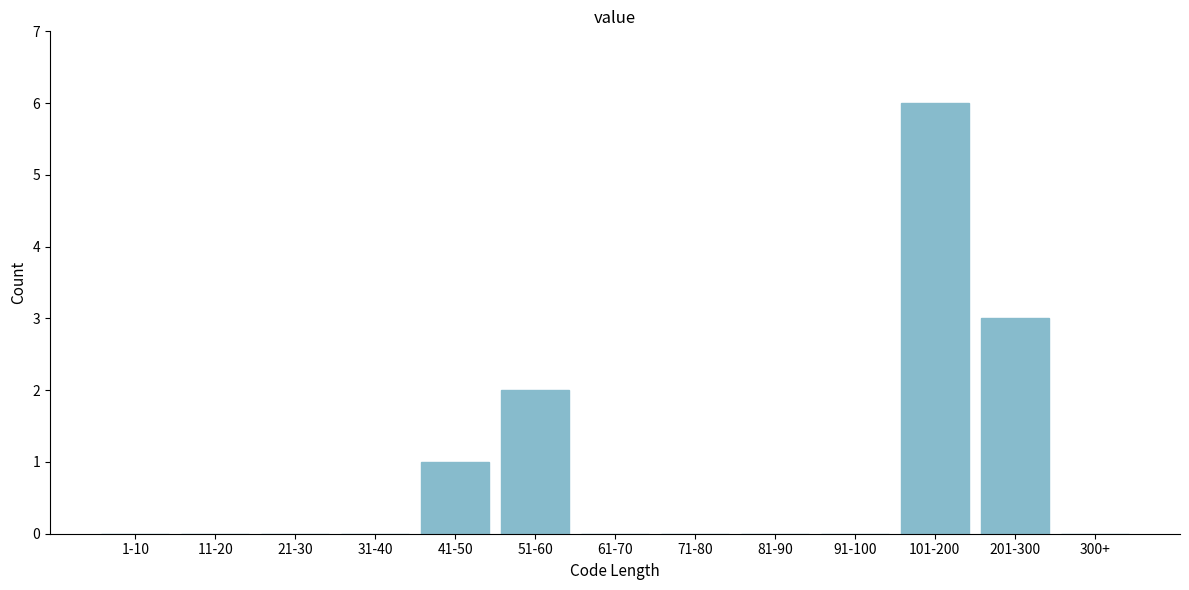

Reading left to right, transcribe all the data shown in this chart.

1-10=0	11-20=0	21-30=0	31-40=0	41-50=1	51-60=2	61-70=0	71-80=0	81-90=0	91-100=0	101-200=6	201-300=3	300+=0